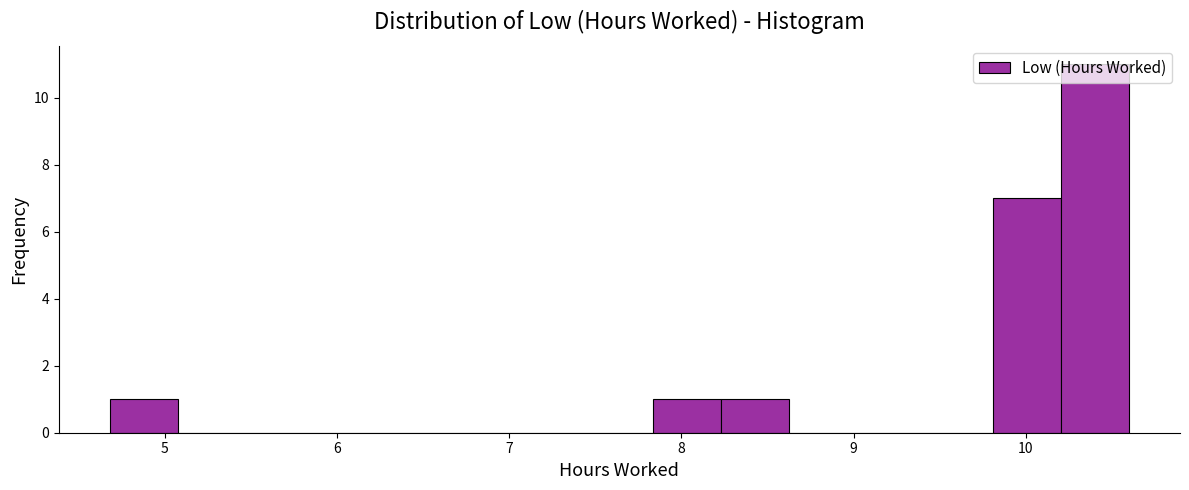

Around what value on the x-axis is the tallest bar? Give the approximate position of its centre, as read against the axis.

10.4